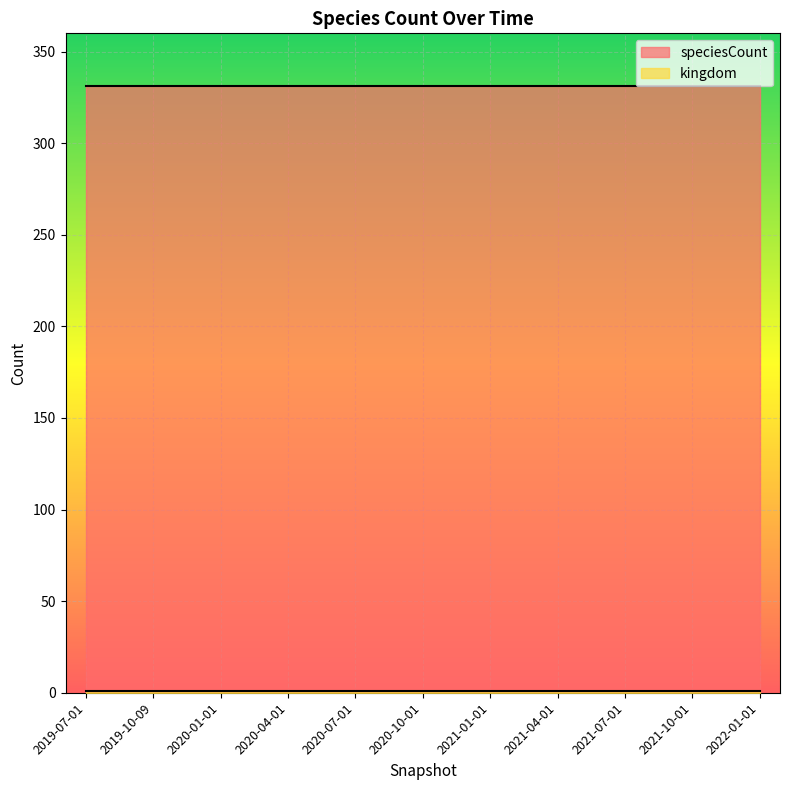

What is the smallest value displayed?

1